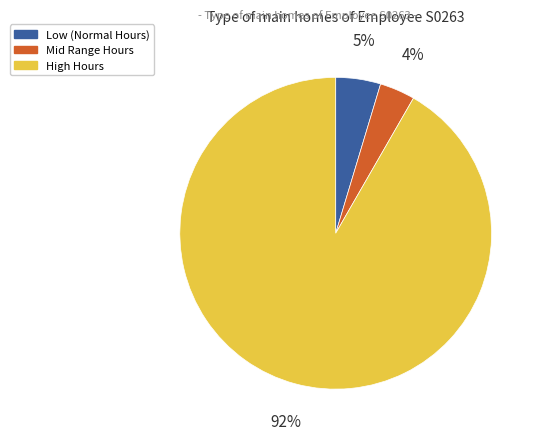

To the nearest percent, what is the average slice percentage?

33%